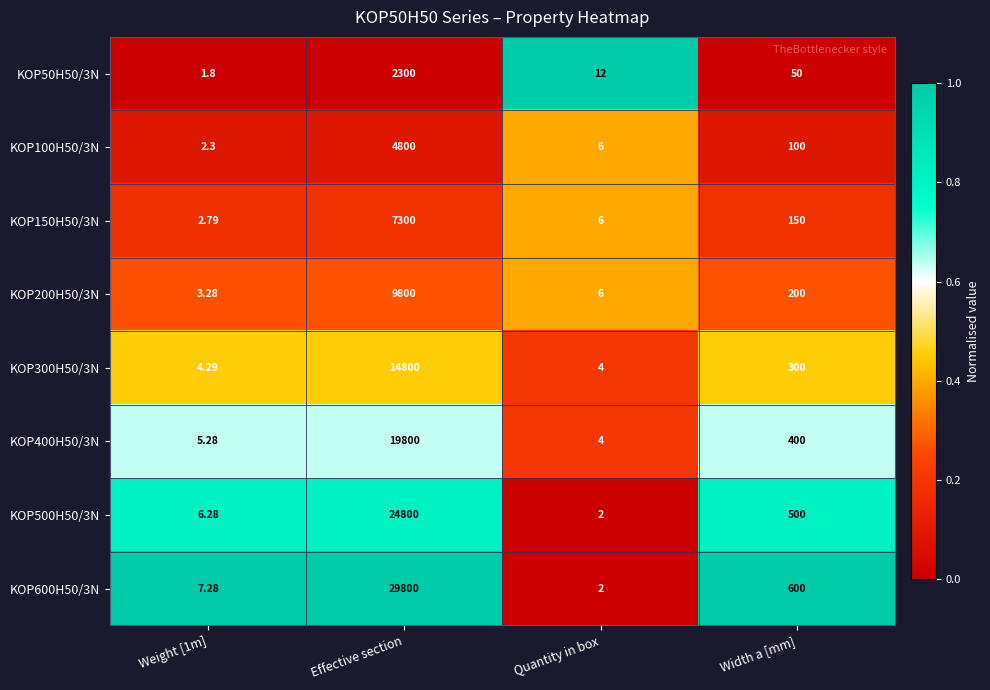

Which series has the largest range (max minus min)?

KOP600H50/3N